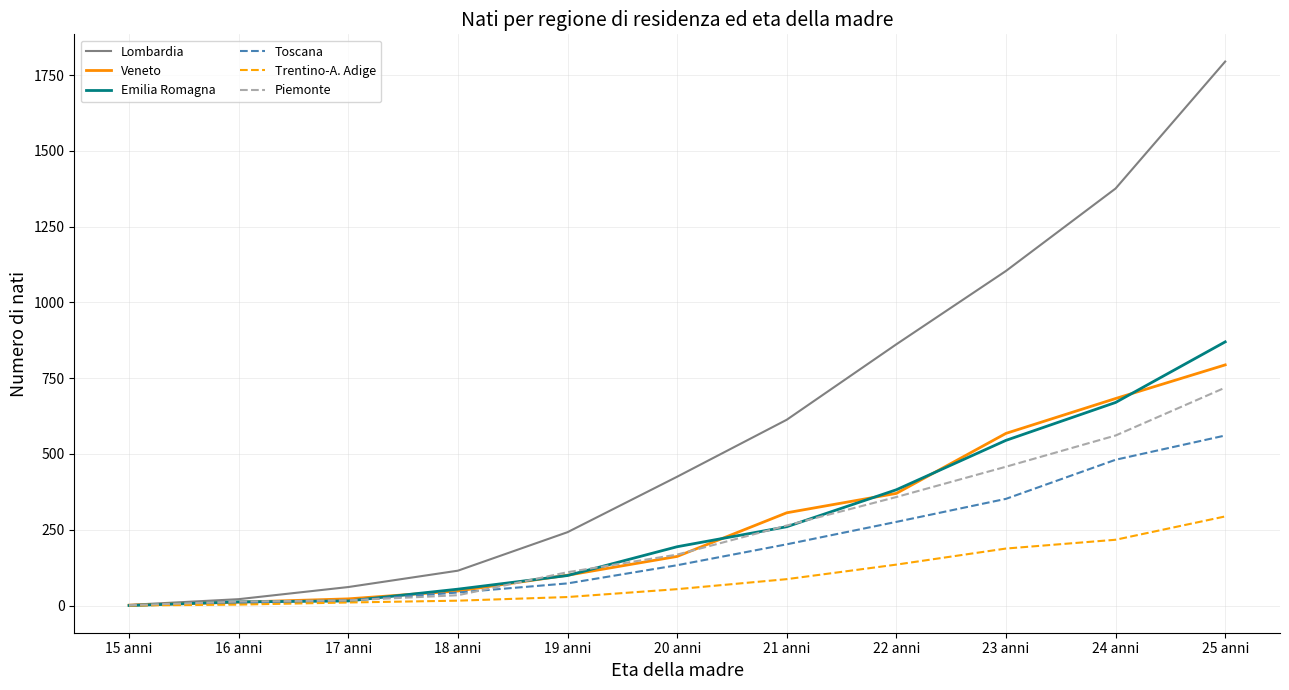

What is the difference between the maximum and minimum values in the Piemonte series?

718